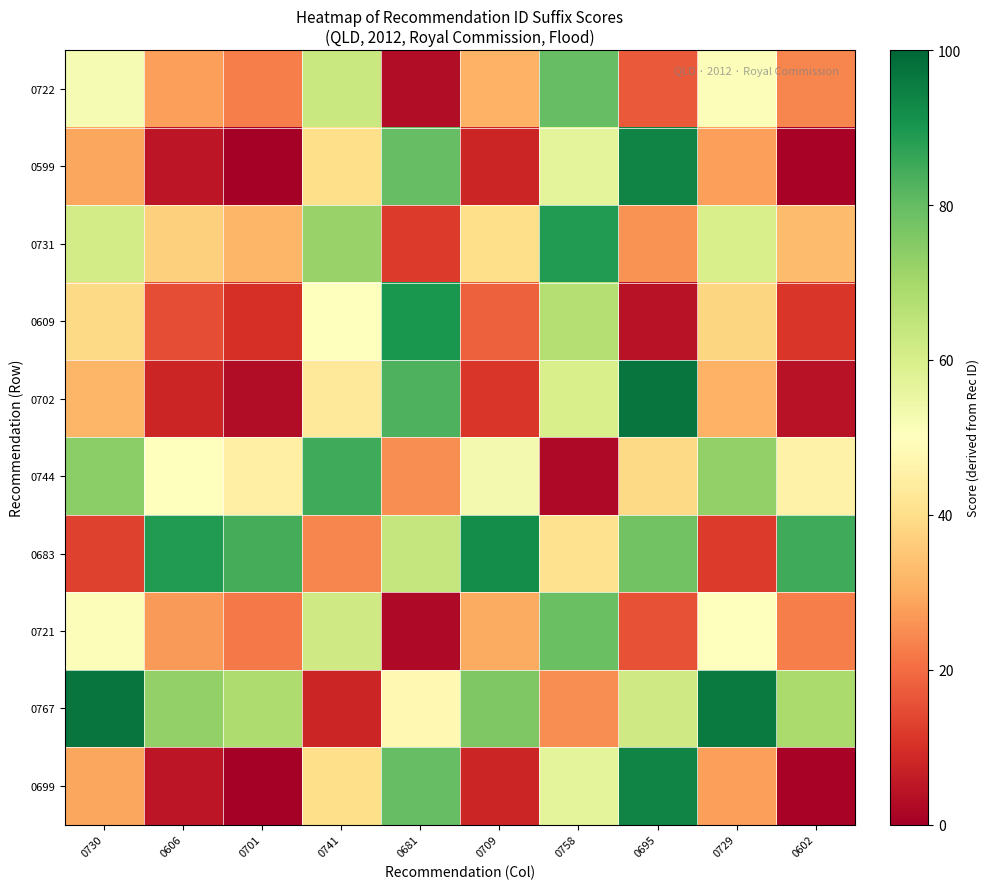

Which series has the largest total across all categories?

0767